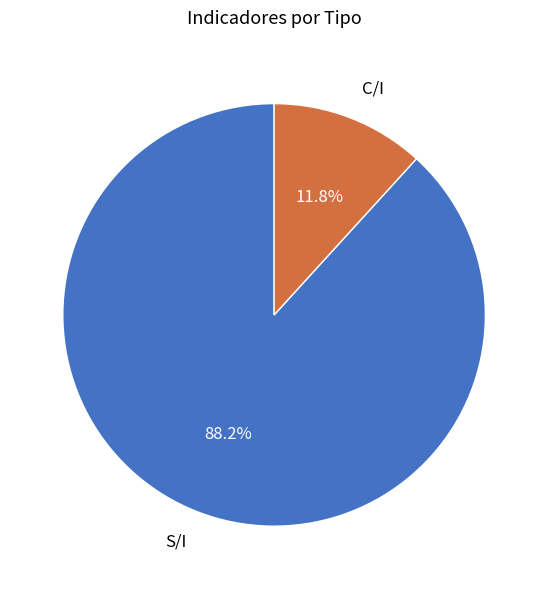

To the nearest percent, what is the difference between the C/I and S/I slice percentages?

76%